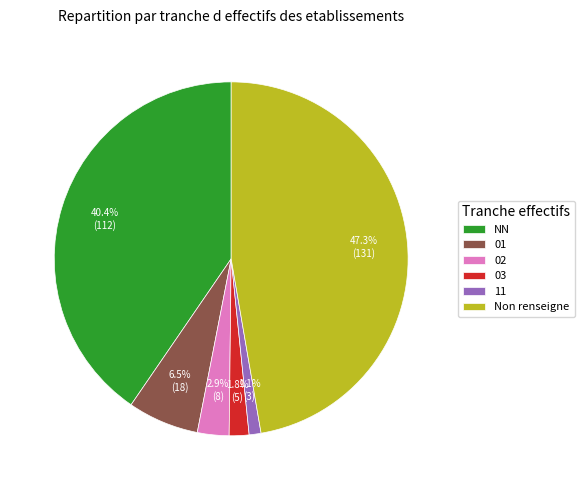

Between NN and 03, which is larger?

NN